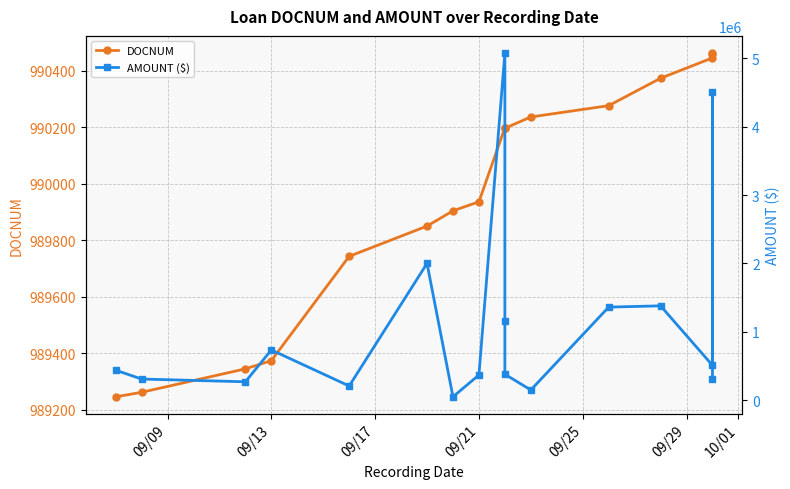

How many values in the AMOUNT ($) series exceed 440000?

8